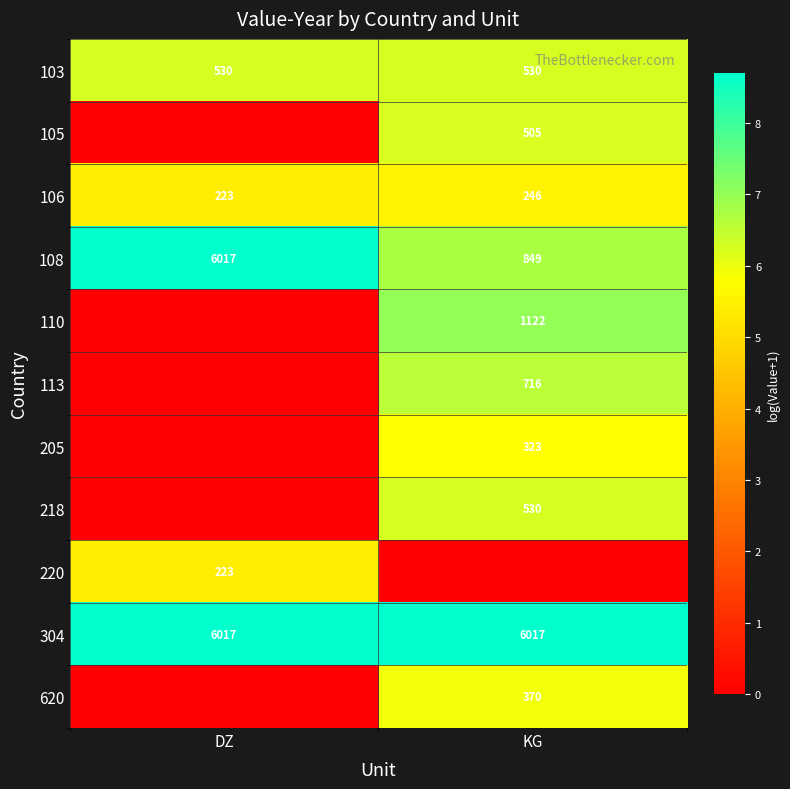

Which has a higher value, DZ or KG?

DZ